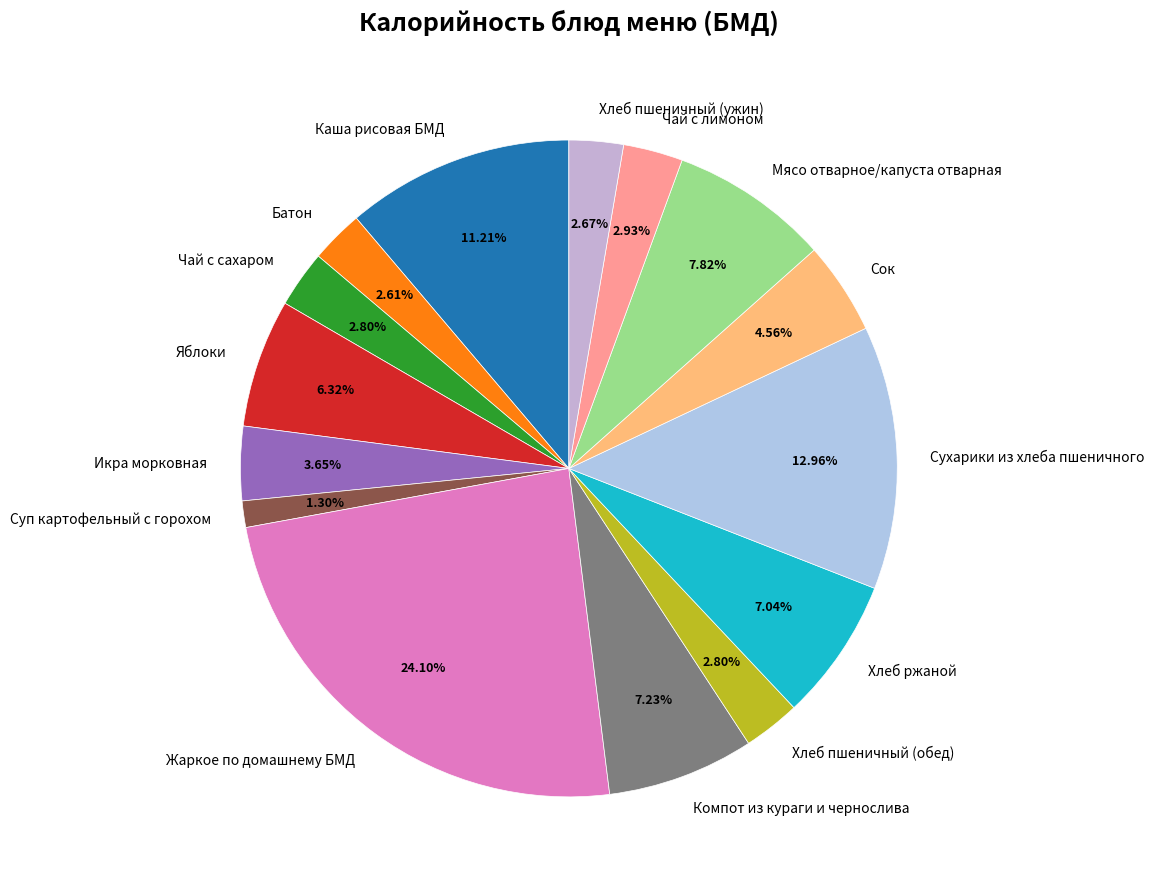

Combined, do Хлеб пшеничный (ужин) and Батон account for over 50%?

No